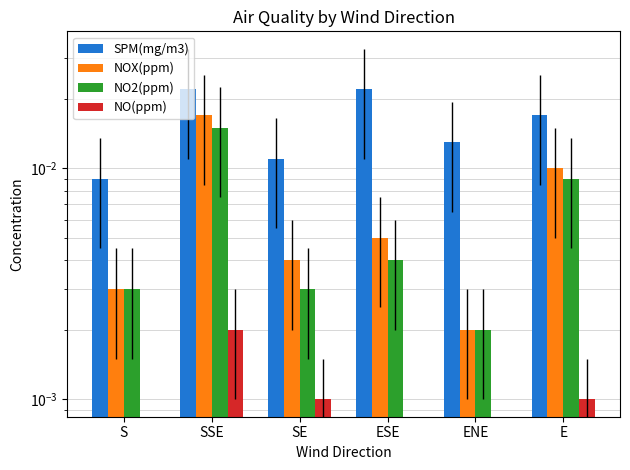

Is it true that NO2(ppm) equals 0.0 at SE?

True